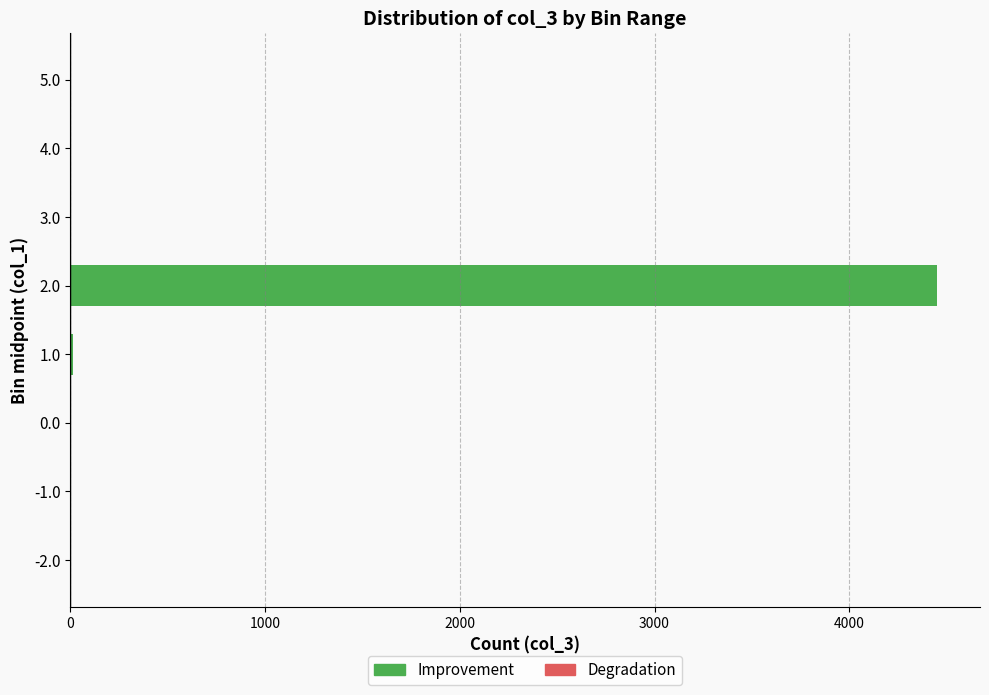

What is the maximum value shown in the chart?

4449